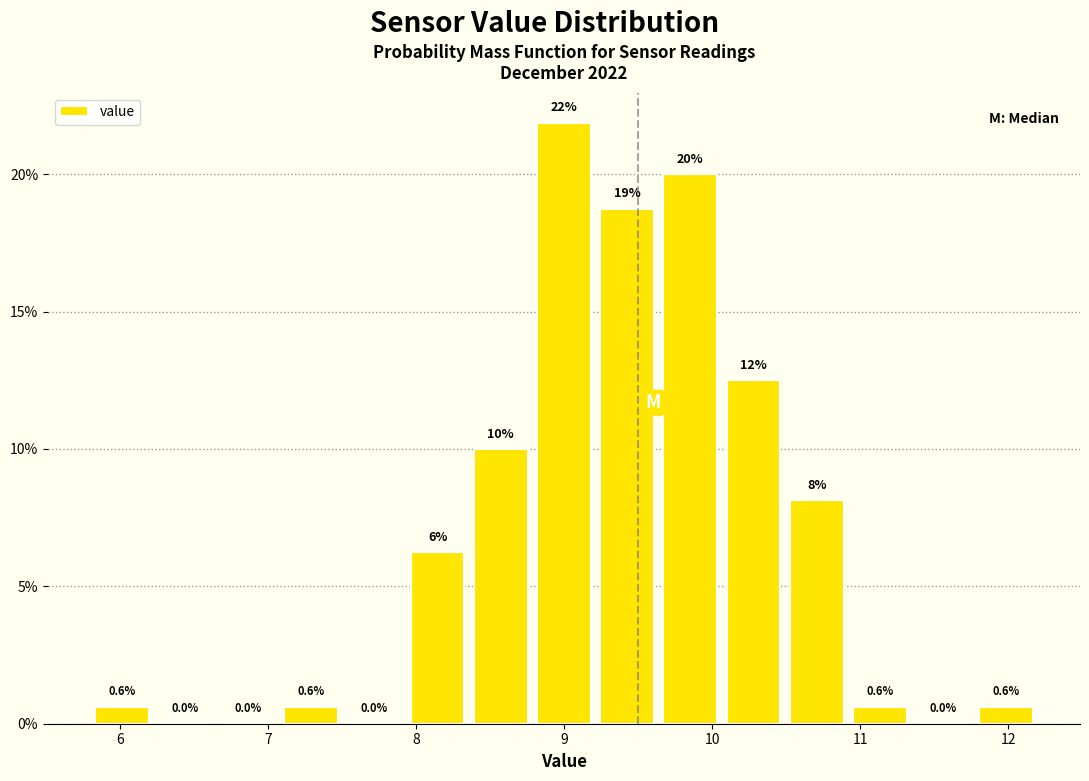

Which range on the x-axis has the tallest bar?

8.8 to 9.2